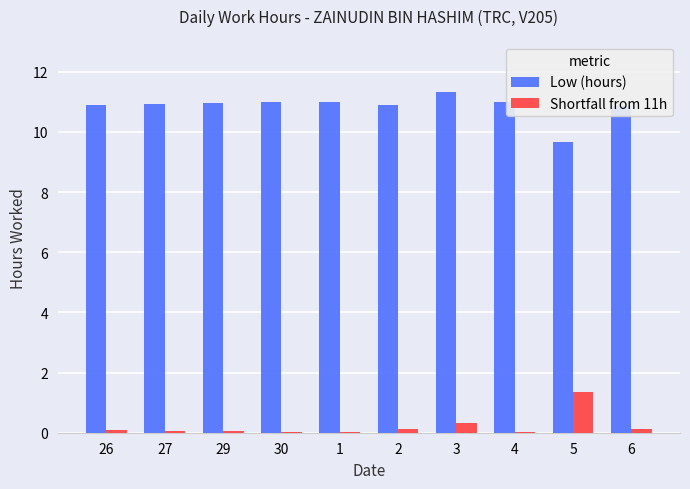

What is the total value across all series at 3?

11.7